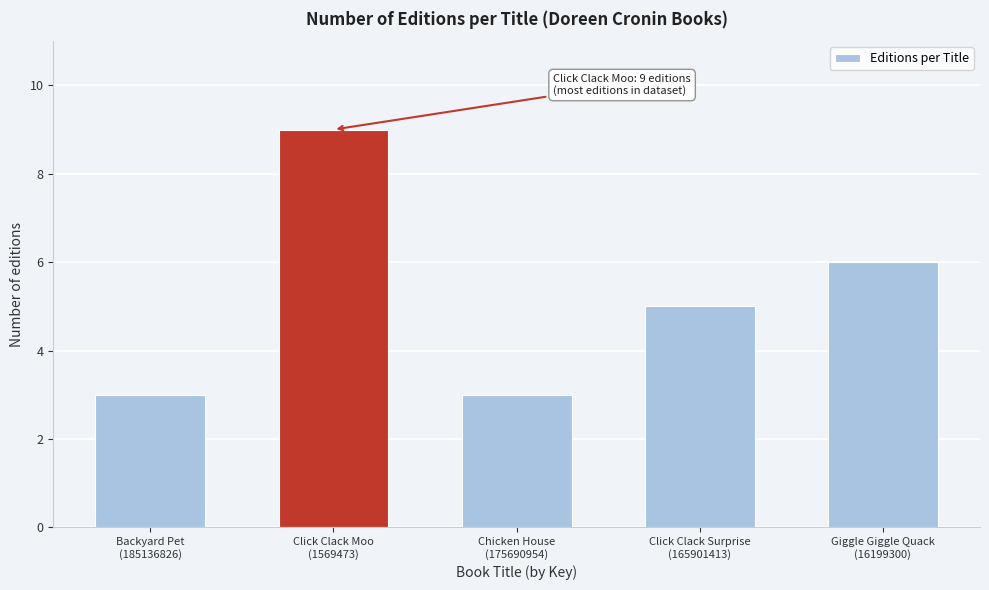

Reading right to left, list all the values displayed in this chart.

6	5	3	9	3